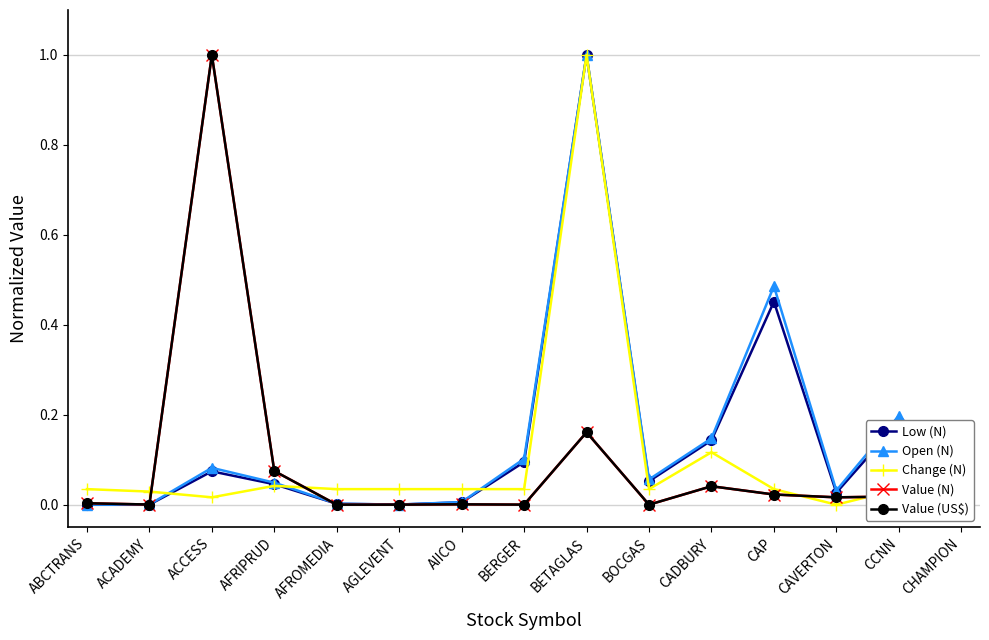

True or false: Change (N) has more than 1 points higher than both neighbors.

True